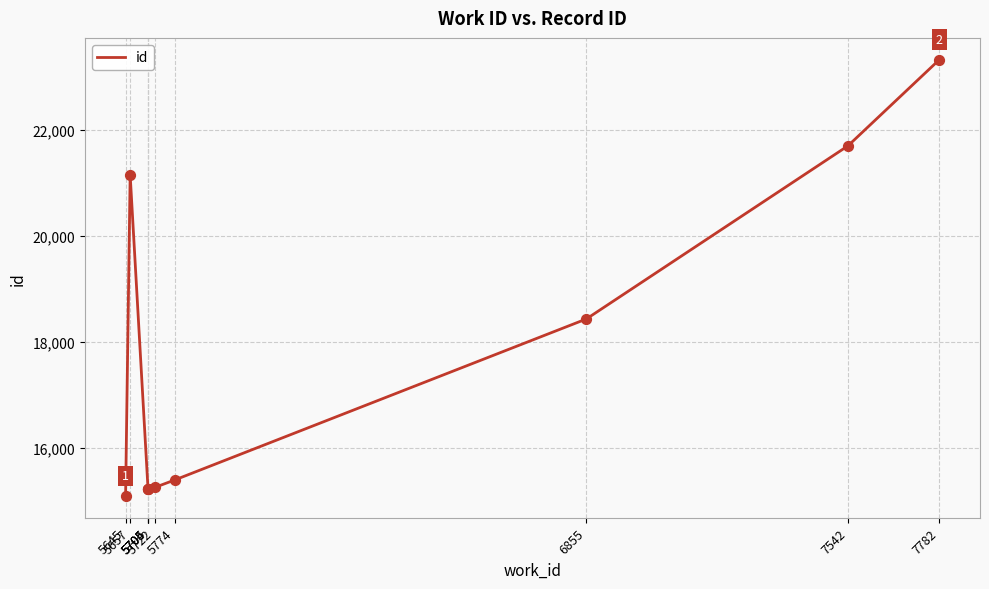

Approximately how many times larger is the value at 5722 compared to 5657?

0.7